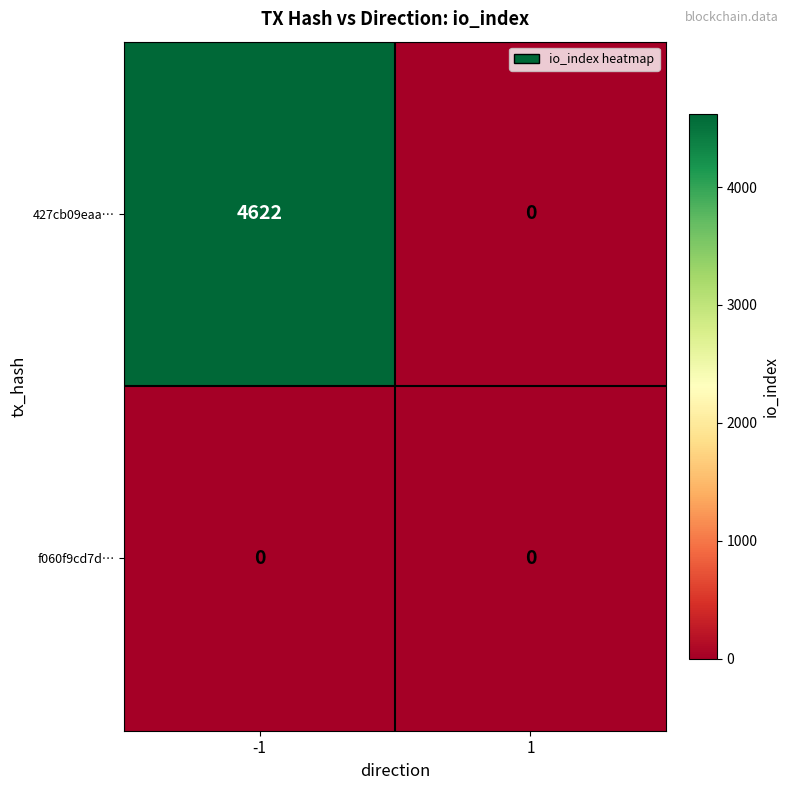

Which series has the widest spread of values?

427cb09eaa…